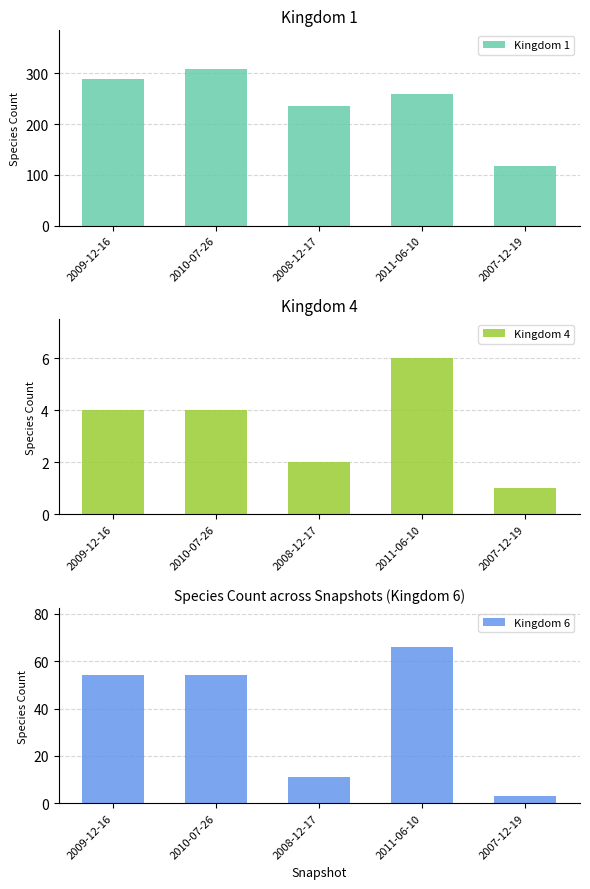

Which category has the highest value in the Kingdom 4 series?

2011-06-10